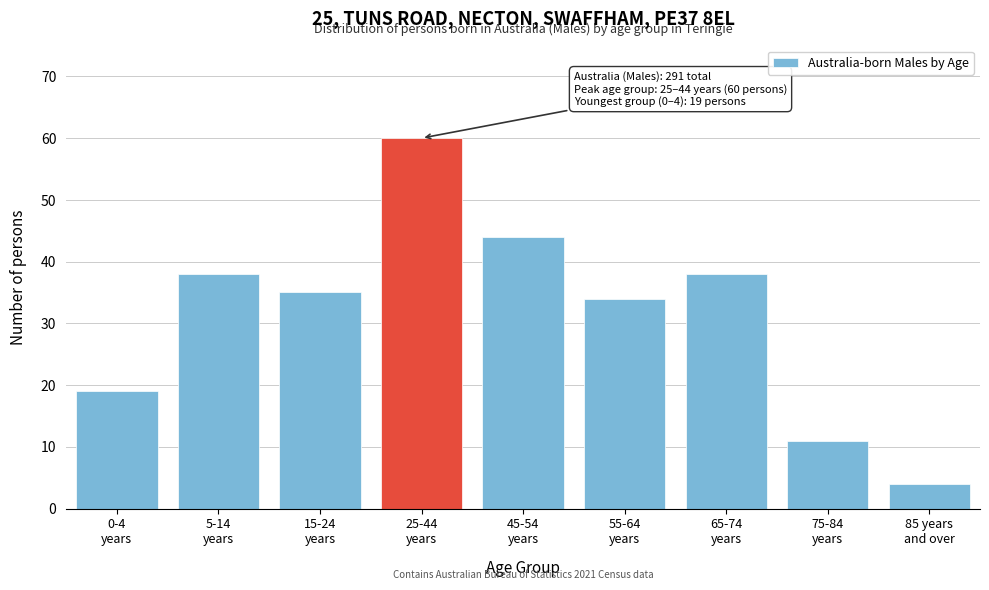

Reading left to right, transcribe all the data shown in this chart.

19	38	35	60	44	34	38	11	4